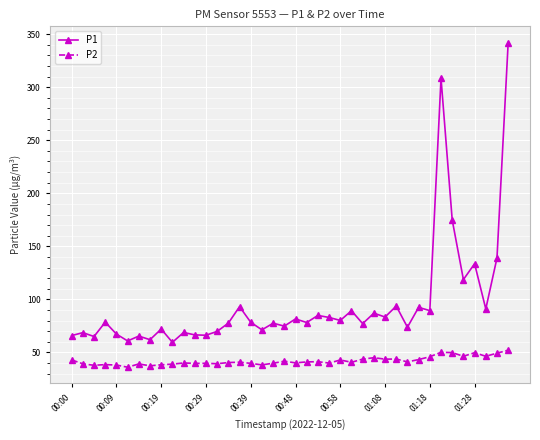

What is the value of the P1 point at the 25th from the left?

80.2